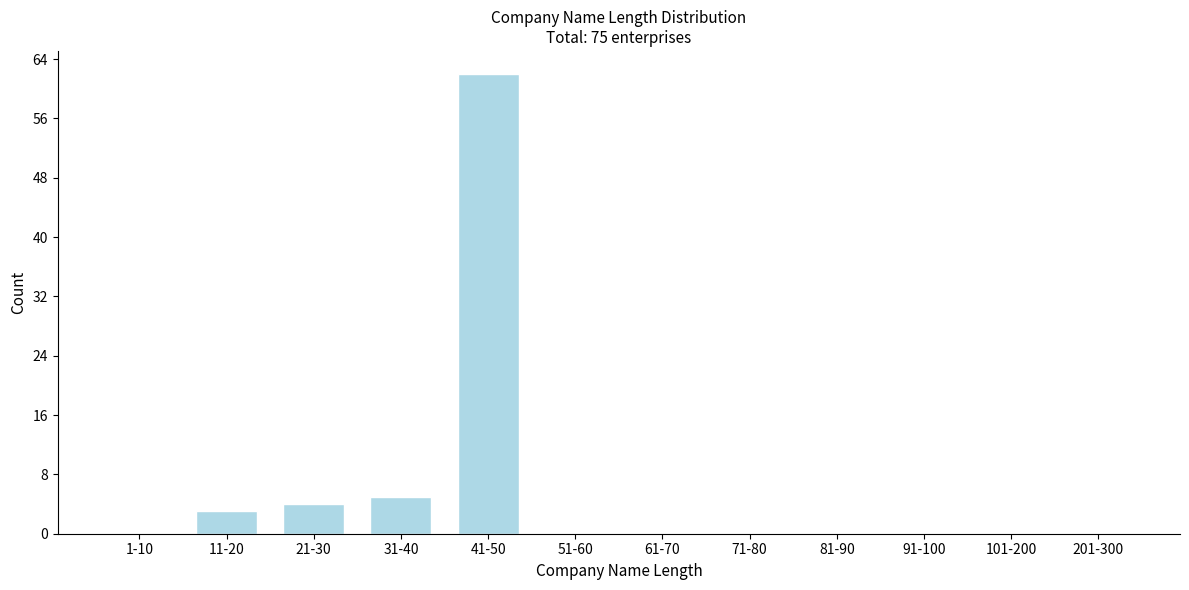

Reading left to right, extract all data points from this chart.

1-10=0	11-20=3	21-30=4	31-40=5	41-50=62	51-60=0	61-70=0	71-80=0	81-90=0	91-100=0	101-200=0	201-300=0